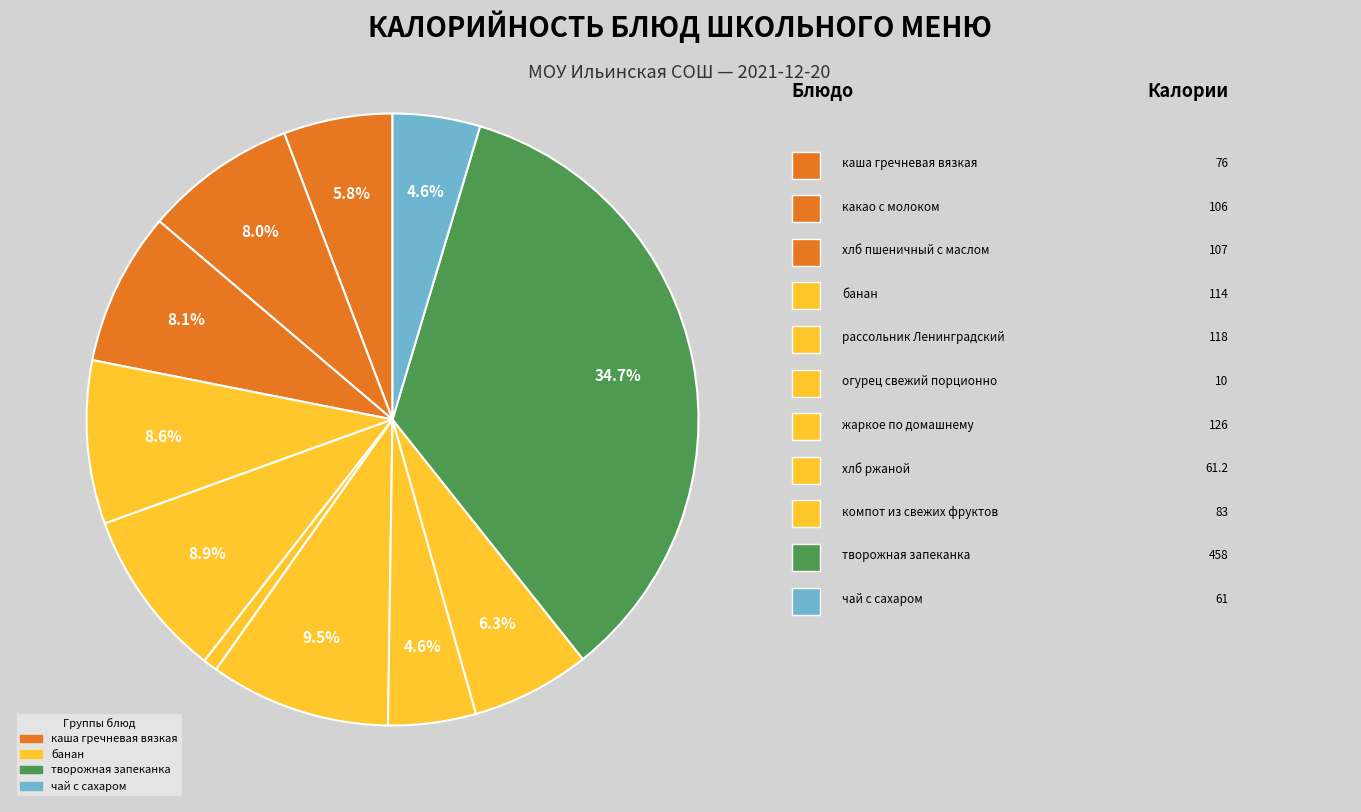

What is the largest slice in the pie chart?

творожная запеканка